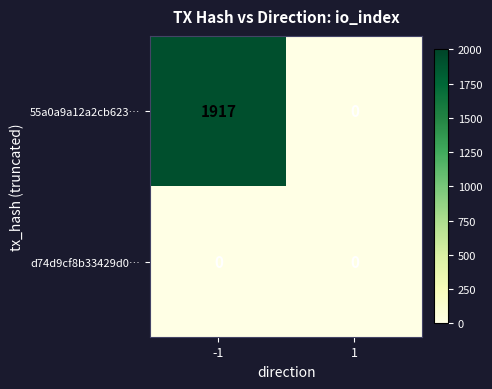

The value of 55a0a9a12a2cb623… at -1 is 1917. True or false?

True